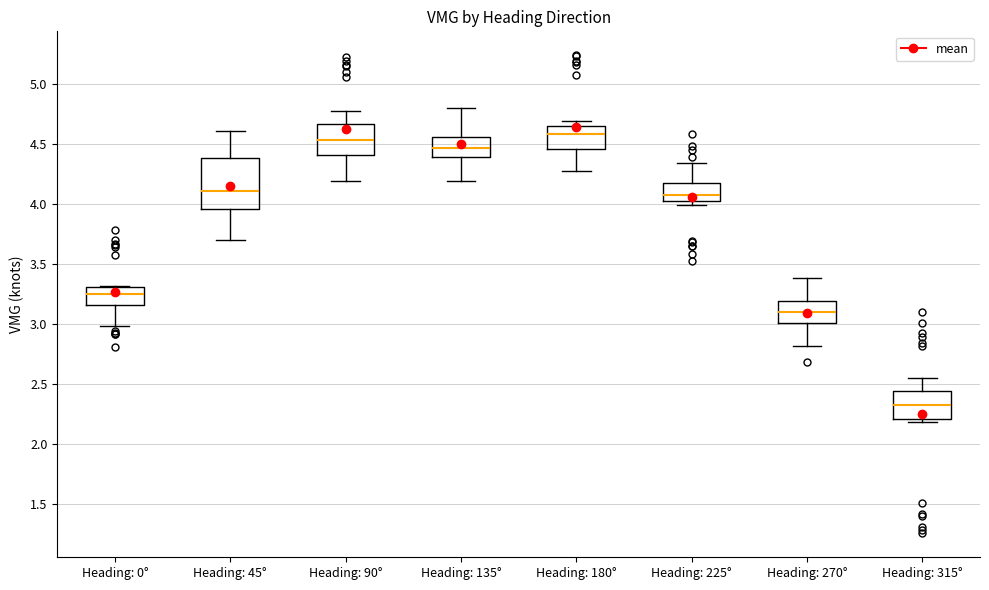

Comparing the boxes themselves (not the whiskers), which one is the tallest?

Heading: 45°